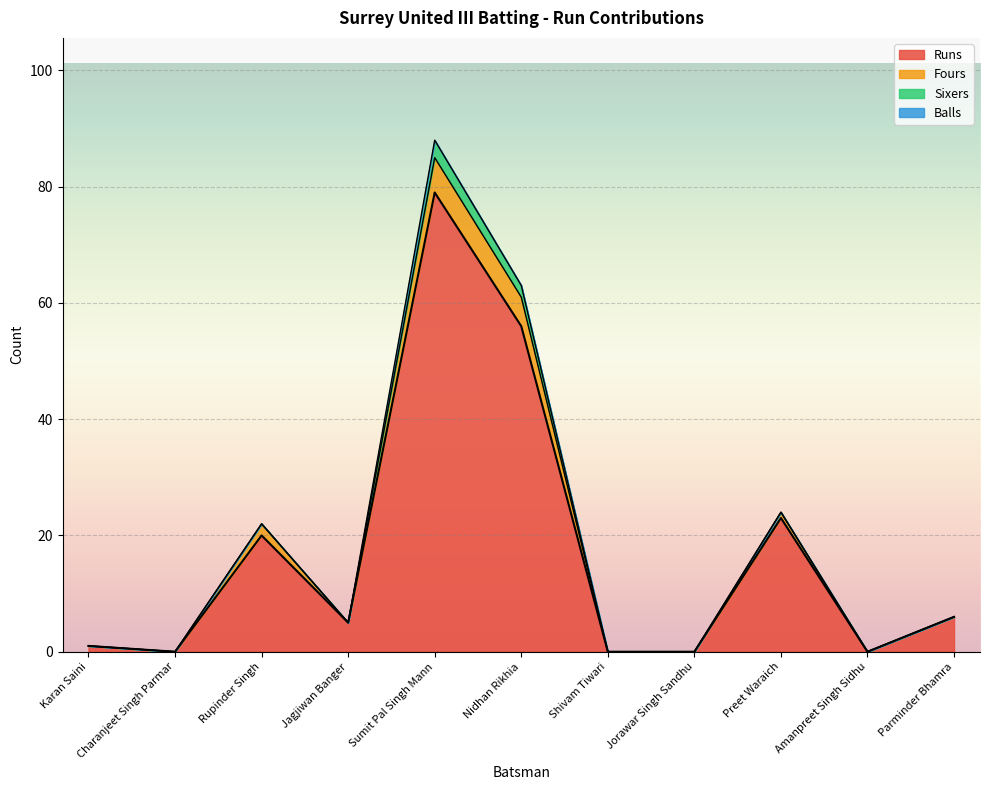

Is the value of Runs at Sumit Pal Singh Mann greater than the value of Fours at Rupinder Singh?

Yes